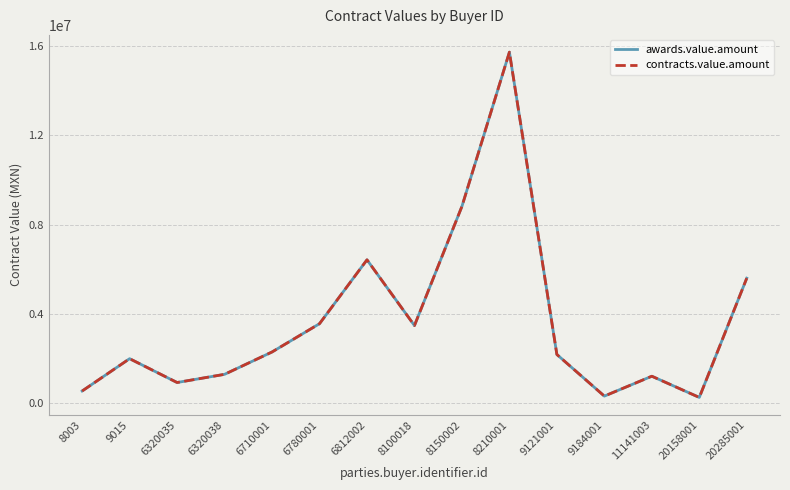

Does the chart display data point markers on the line(s)?

No